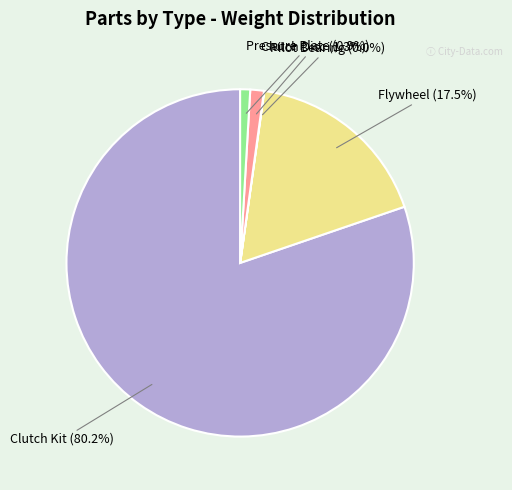

Which category has the biggest portion of the pie?

Clutch Kit